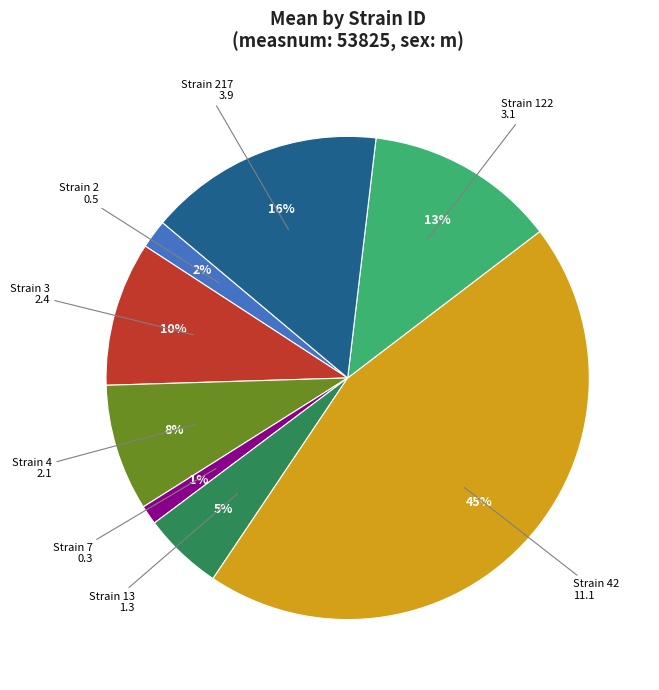

Rank the categories by value from highest to lowest.

Strain 42, Strain 217, Strain 122, Strain 3, Strain 4, Strain 13, Strain 2, Strain 7